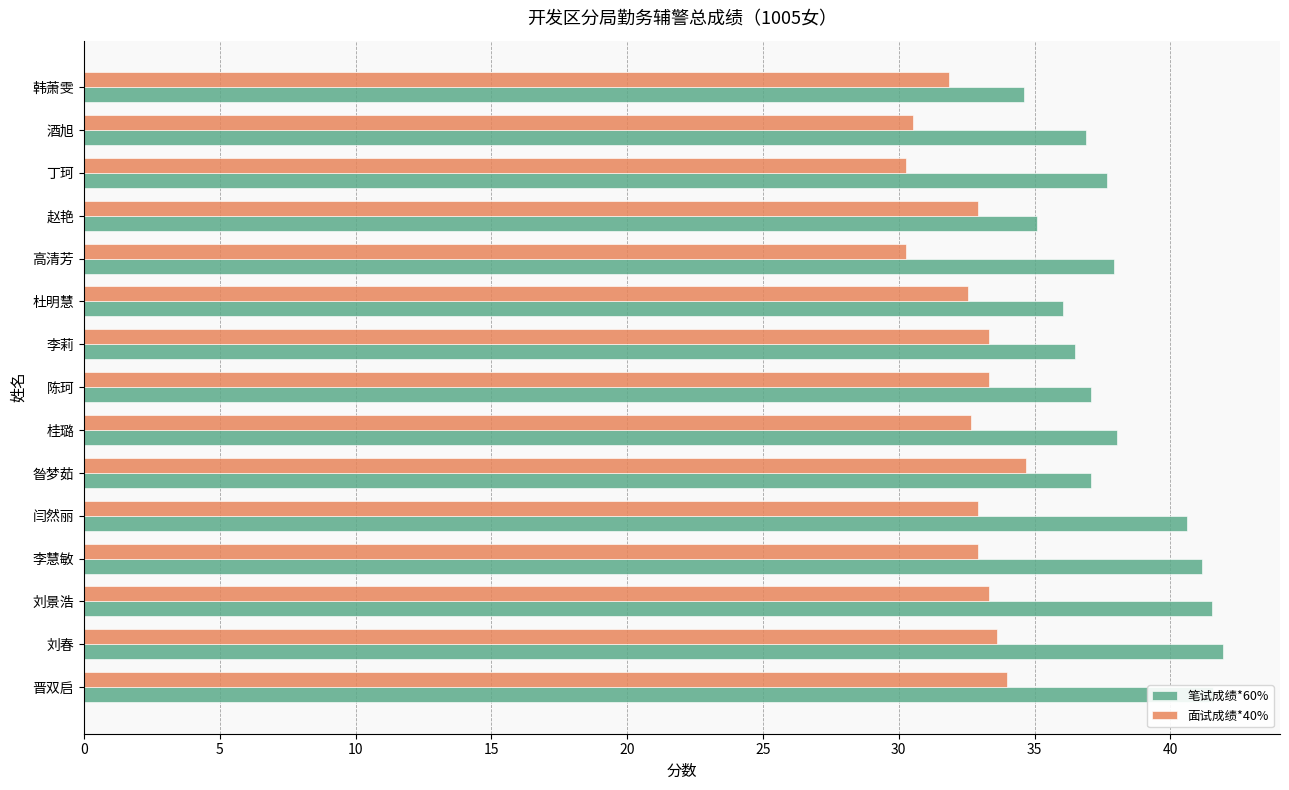

Which series has the largest total across all categories?

笔试成绩*60%